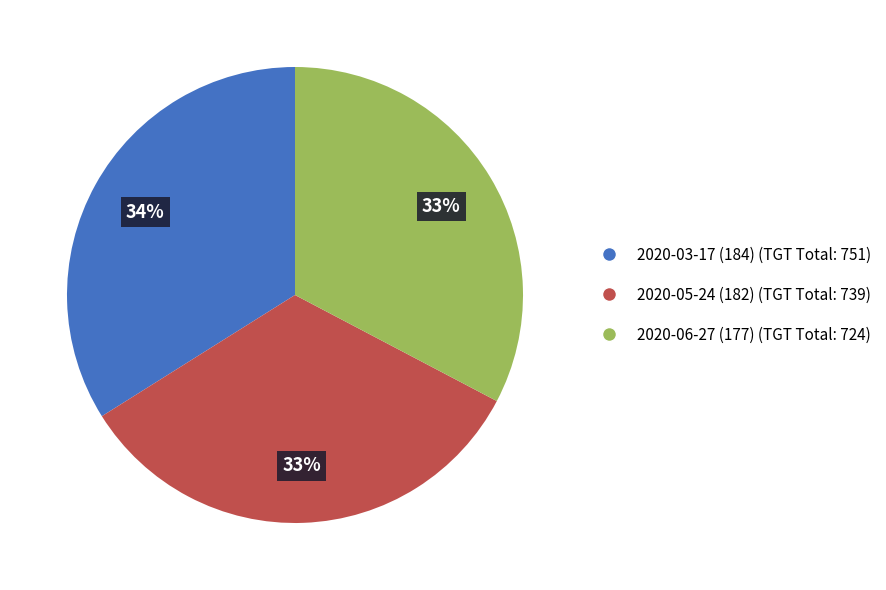

Count the number of slices in the pie.

3